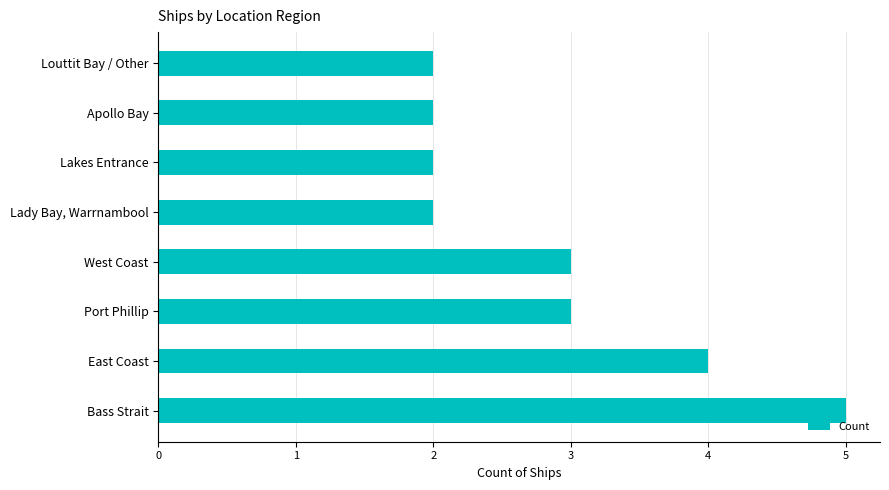

What is the maximum value shown in the chart?

5